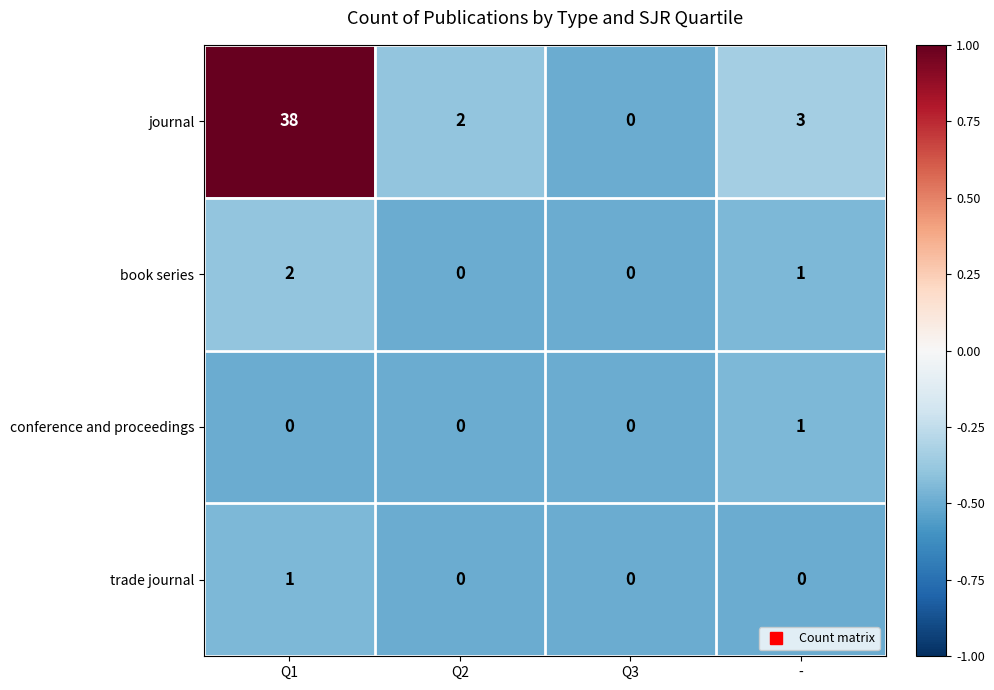

Count the book series values in the range 0 to 2.

4